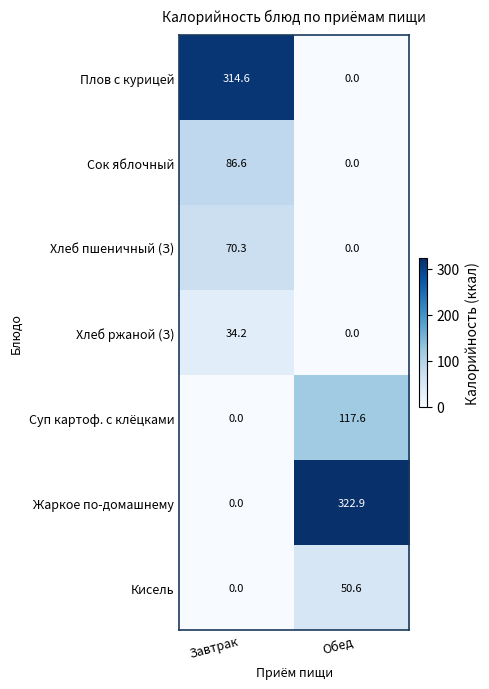

What is the average value of the Сок яблочный series?

43.3